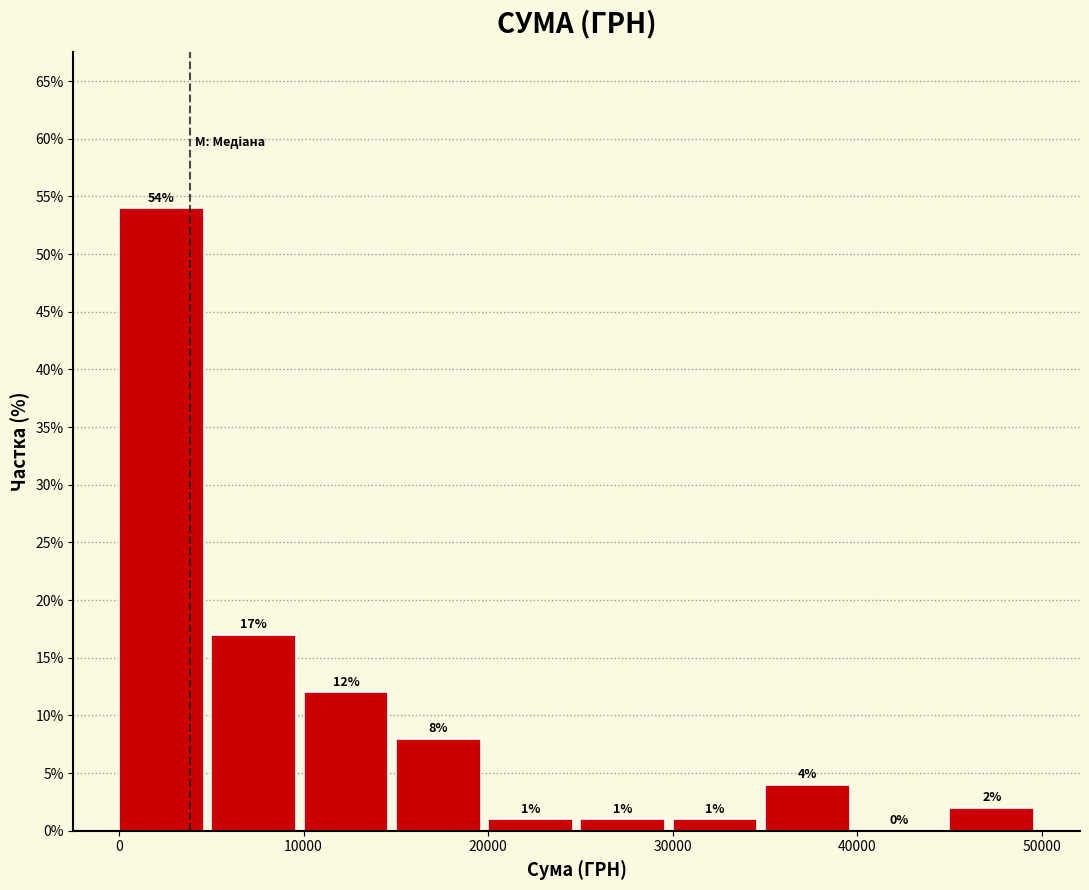

Reading left to right, list every bar in this chart as the range it spans on the x-axis followed by its height.

0 to 5000: 54
5000 to 10000: 17
10000 to 15000: 12
15000 to 20000: 8
20000 to 25000: 1
25000 to 30000: 1
30000 to 35000: 1
35000 to 40000: 4
40000 to 45000: 0
45000 to 50000: 2